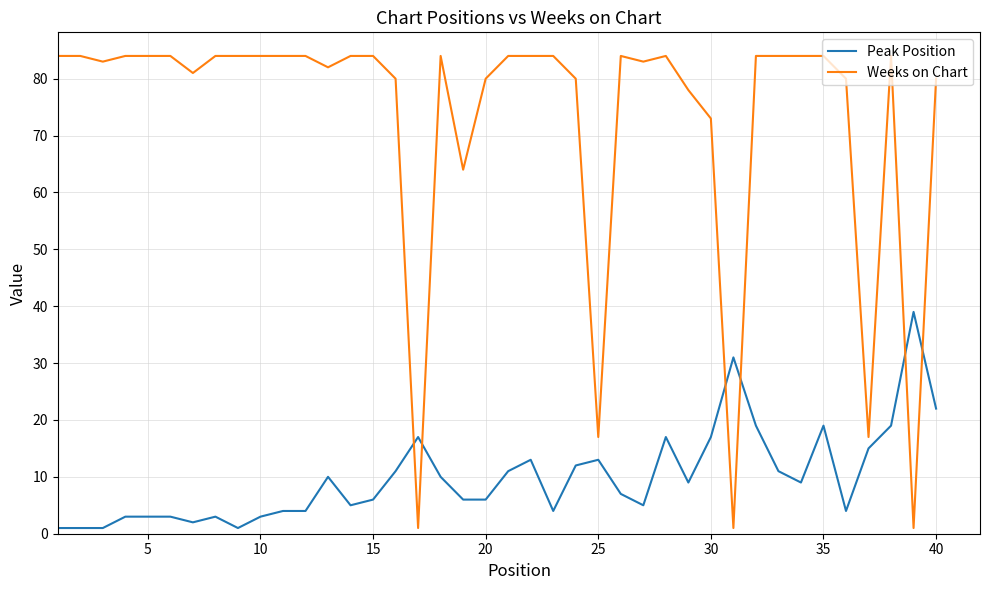

List the series in order of their overall mean, lowest first.

Peak Position, Weeks on Chart